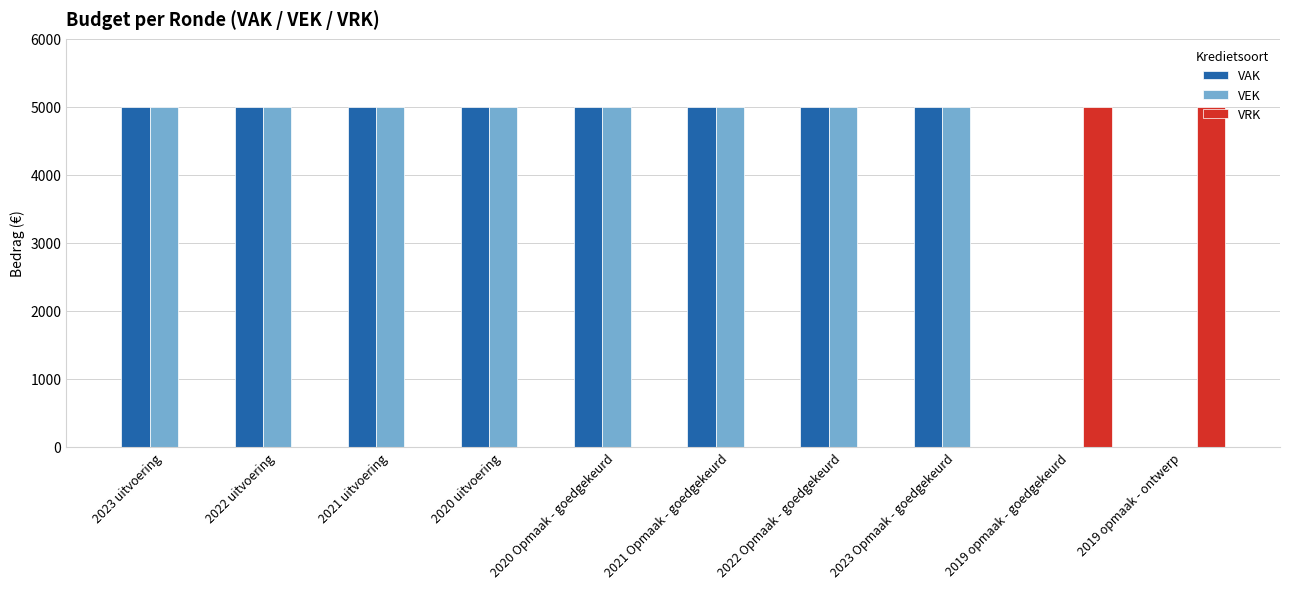

What is the total value across all series at 2022 Opmaak - goedgekeurd?

10000